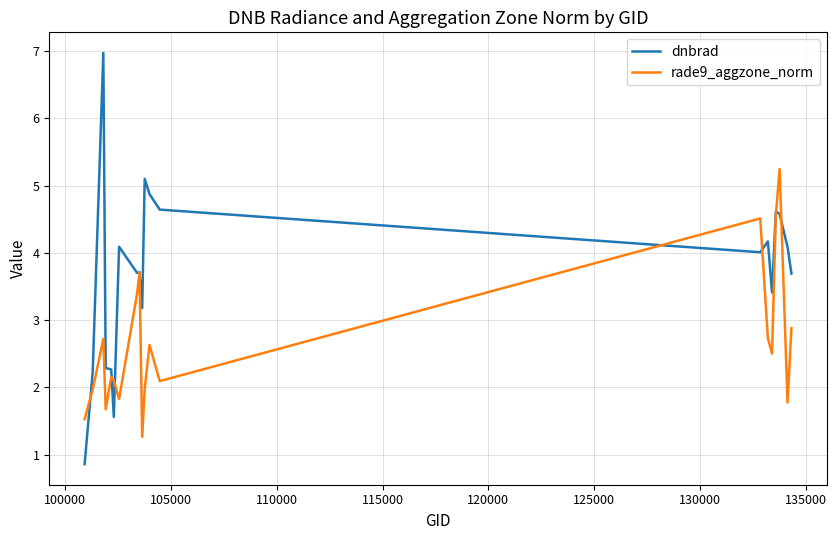

Rank the series by their average value, from highest to lowest.

dnbrad, rade9_aggzone_norm